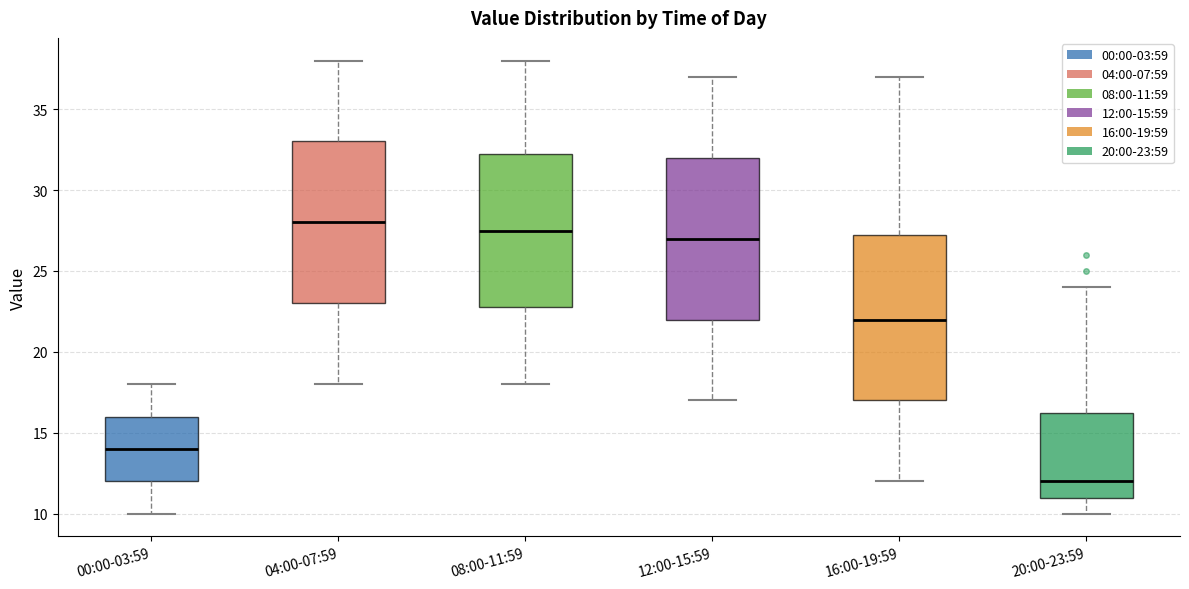

Where does the upper whisker of the box for 12:00-15:59 end on the y-axis? The values are not printed on the chart, so give them approximately, as read against the axis.

37.0